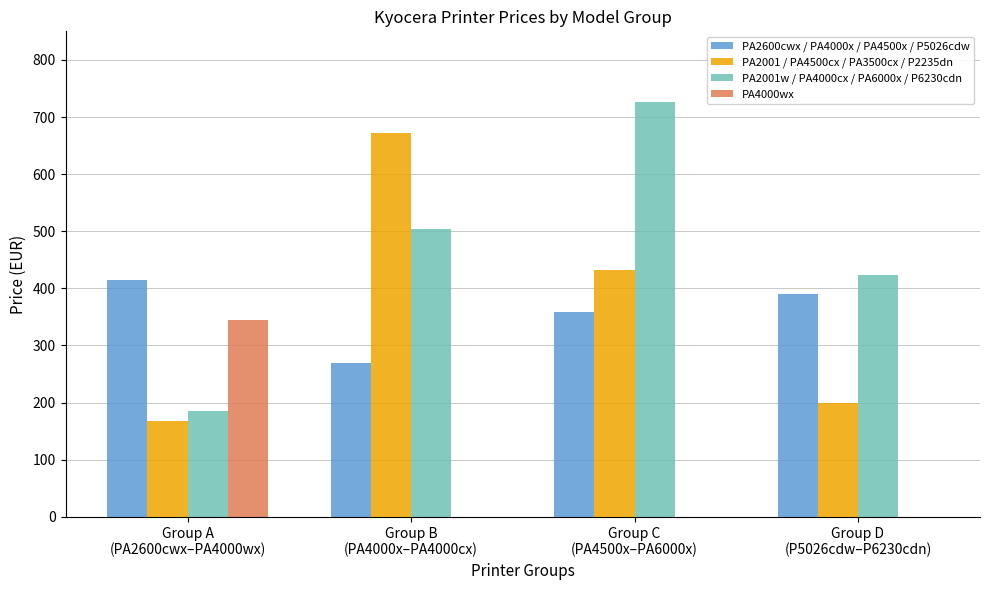

At which category is the sum across all series the highest?

Group C
(PA4500x–PA6000x)